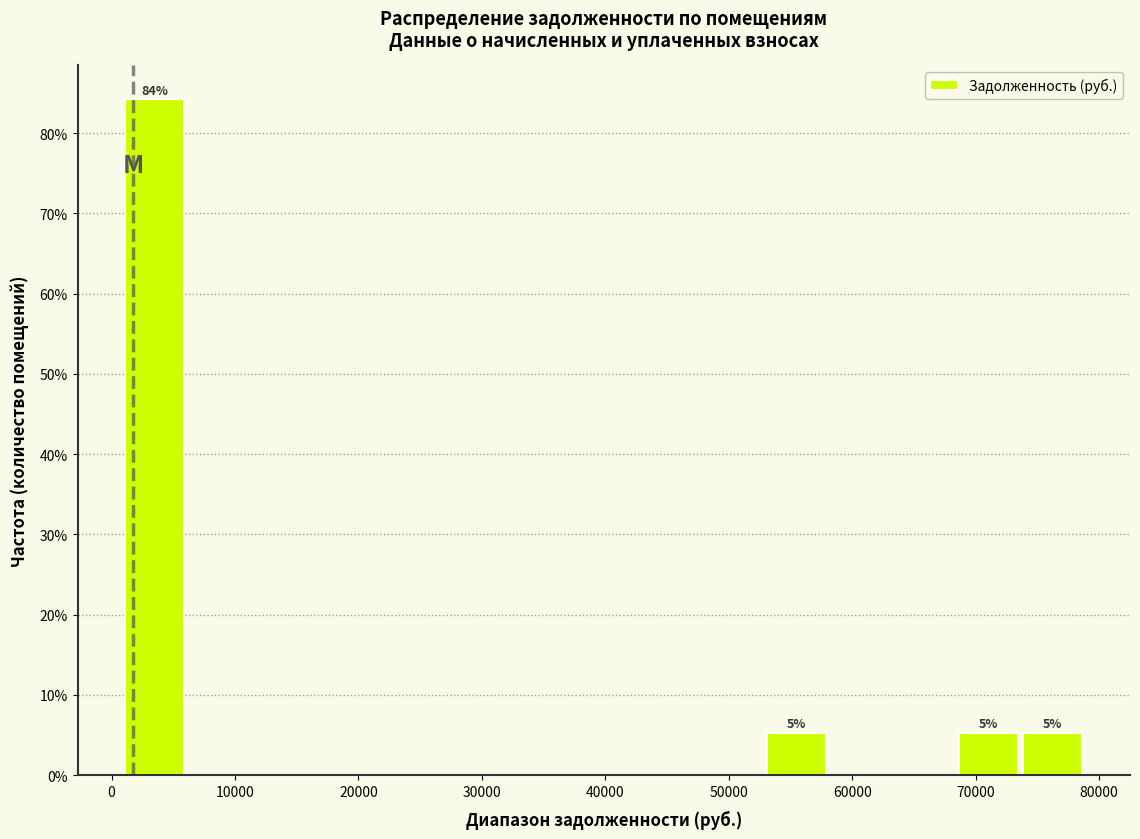

Which range on the x-axis has the tallest bar?

1000 to 6000